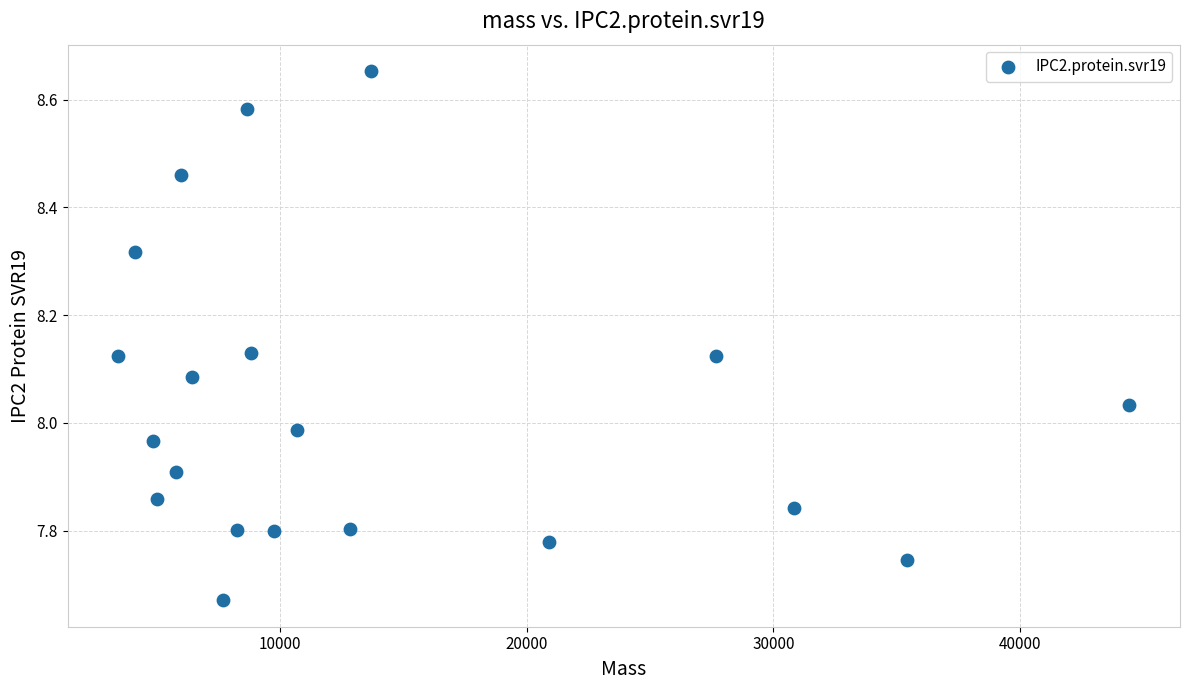

What is the range of X values (max minus min)?

40989.3